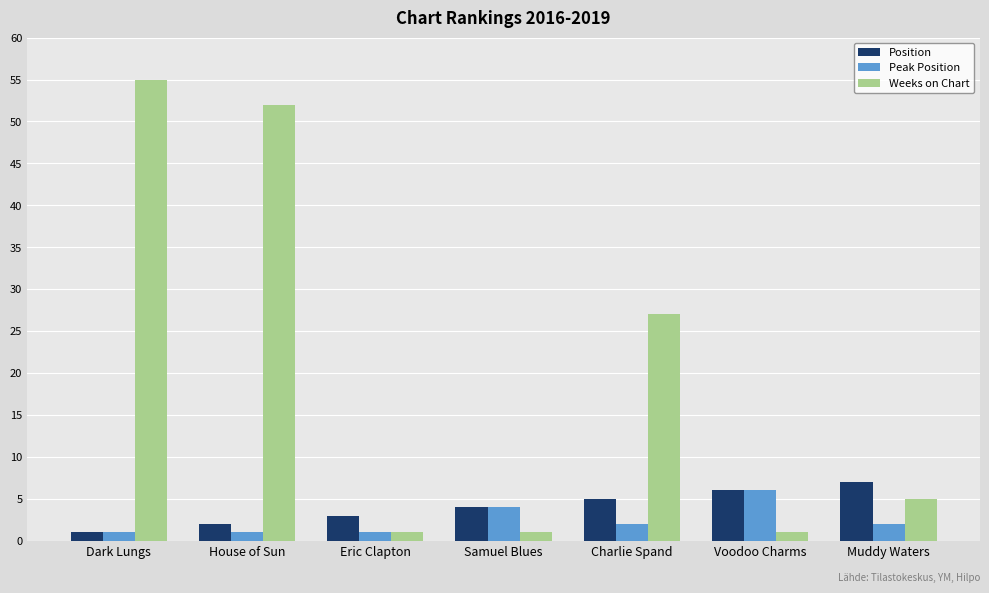

Where is Position nearest to the value 4?

Samuel Blues